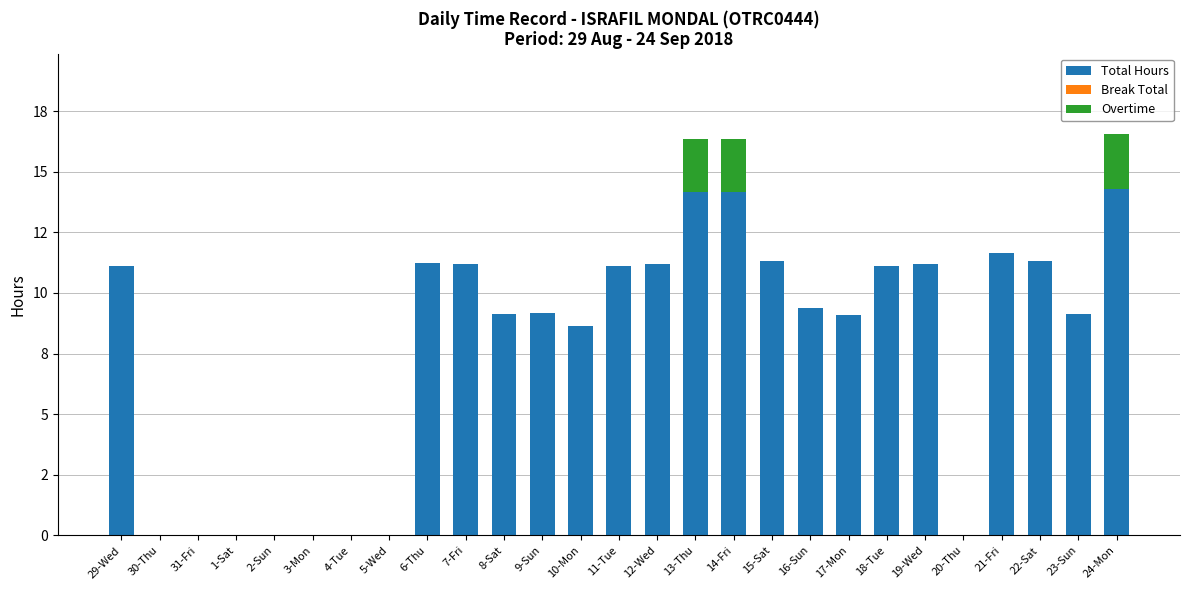

Are the bars grouped side by side (vs. stacked)?

No